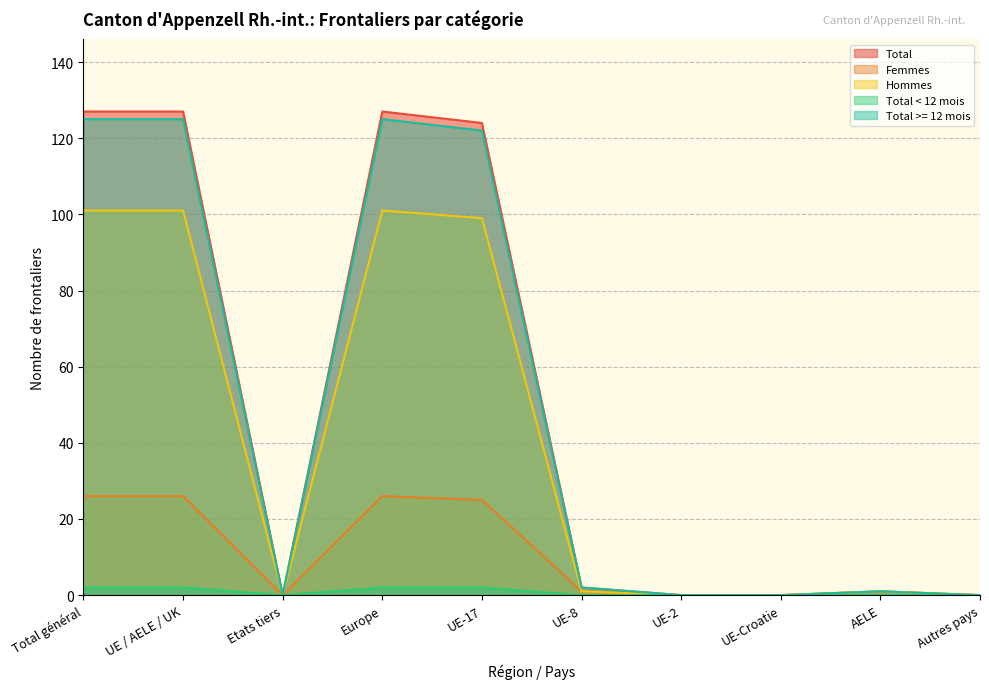

True or false: Total < 12 mois and Total intersect in this chart.

False